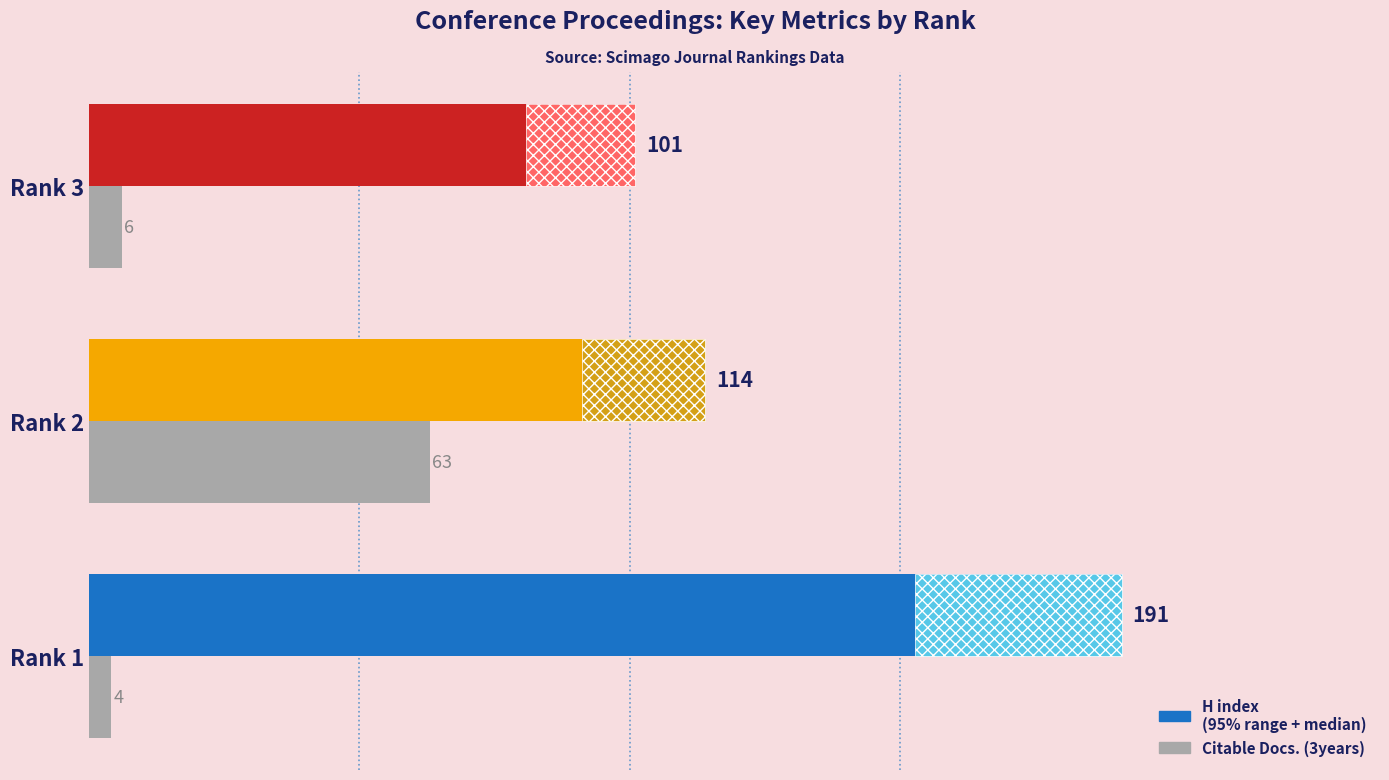

What is the average value of the H index series?

135